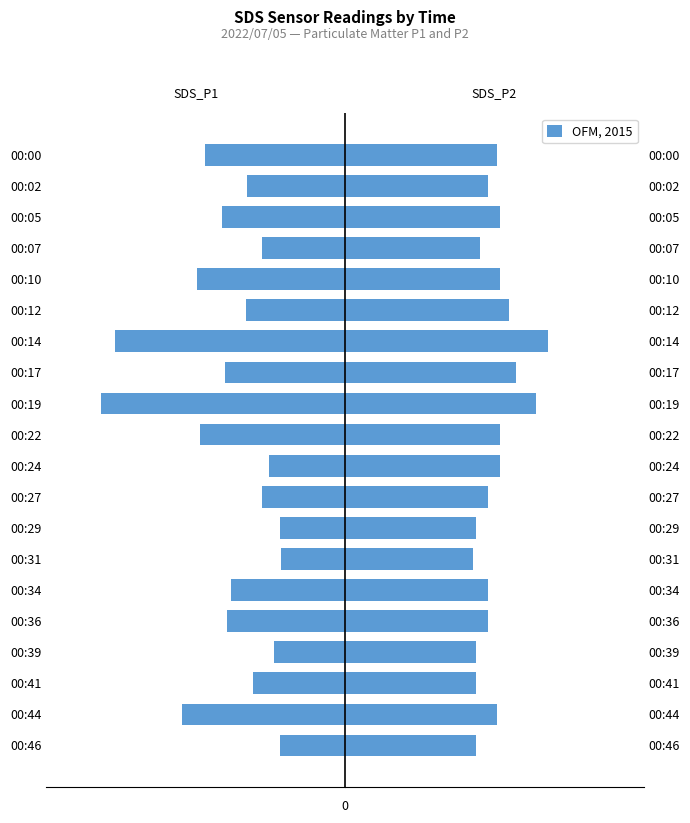

Are the bars grouped side by side (vs. stacked)?

Yes